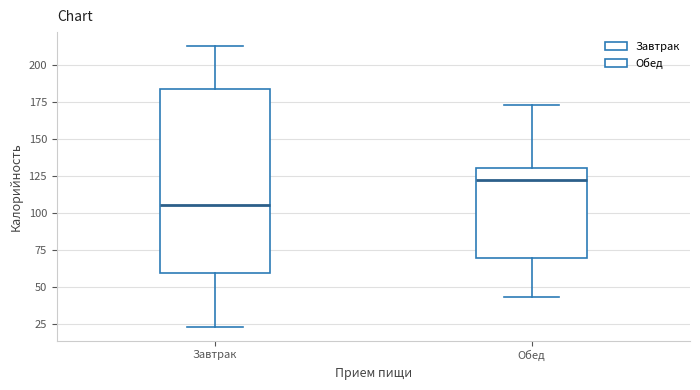

Where is the upper edge of the box for Завтрак on the y-axis? The values are not printed on the chart, so give them approximately, as read against the axis.

185